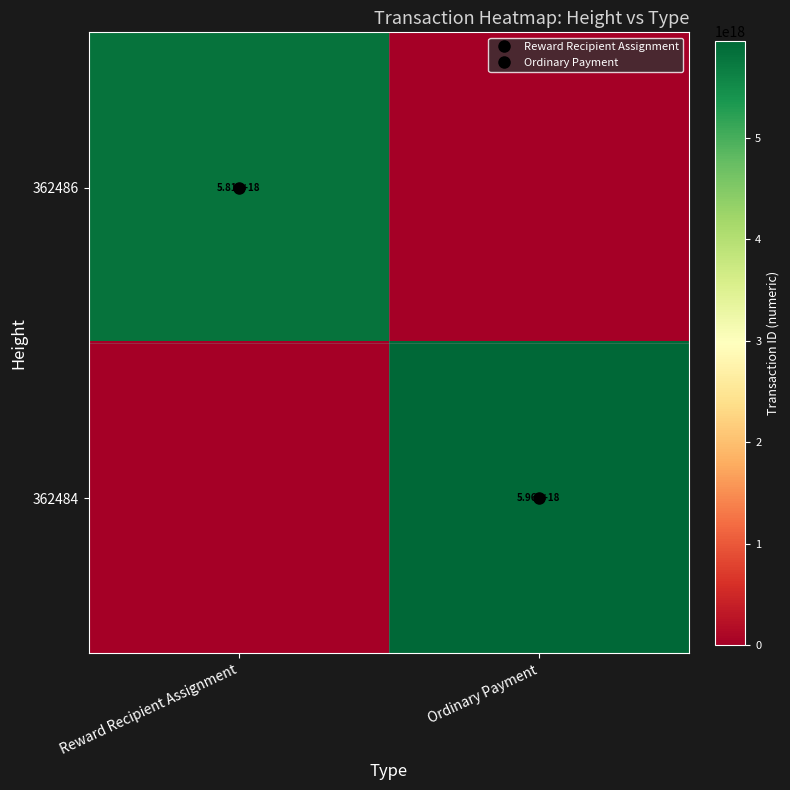

True or false: 362486 has a value of 2570616970036023808 at Ordinary Payment.

False